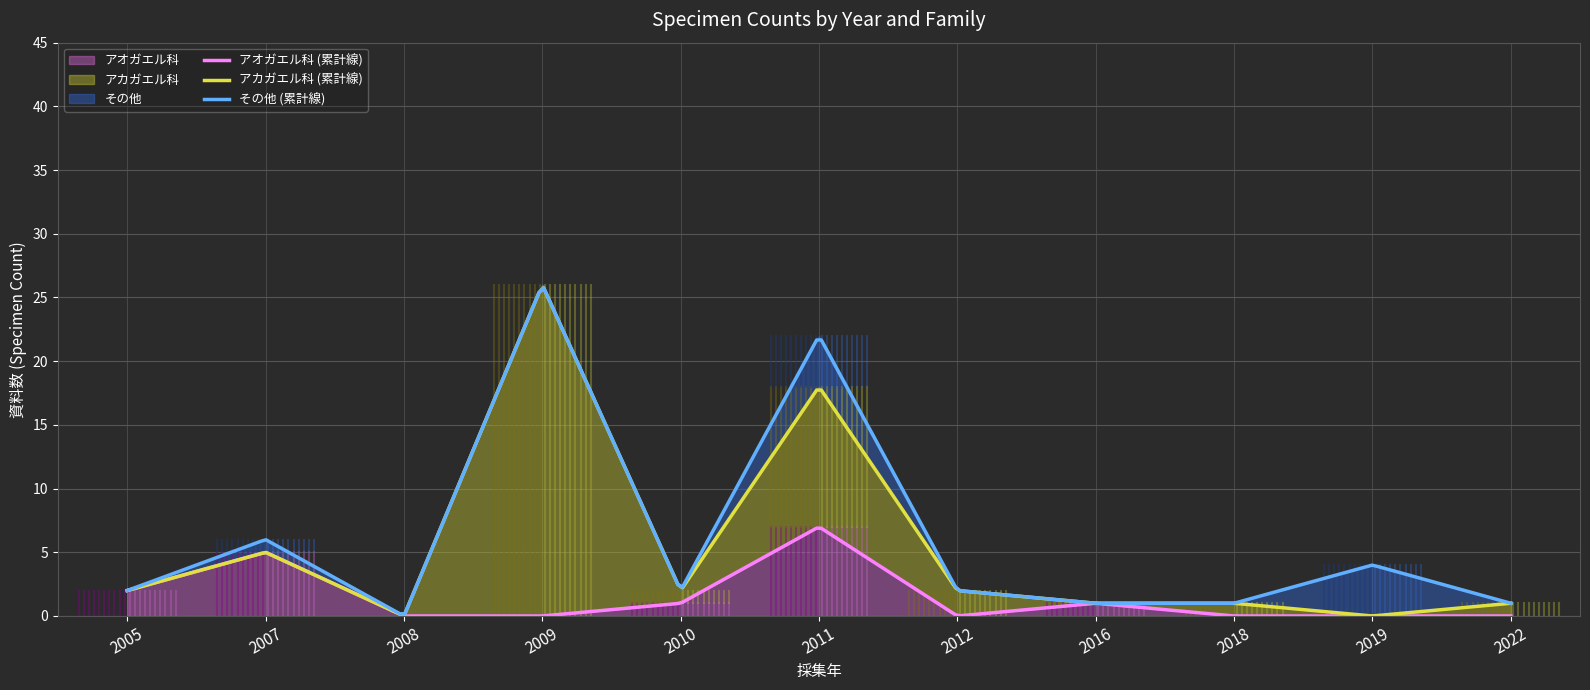

Is the value of アオガエル科 at 2019 greater than the value of アカガエル科 at 2011?

No